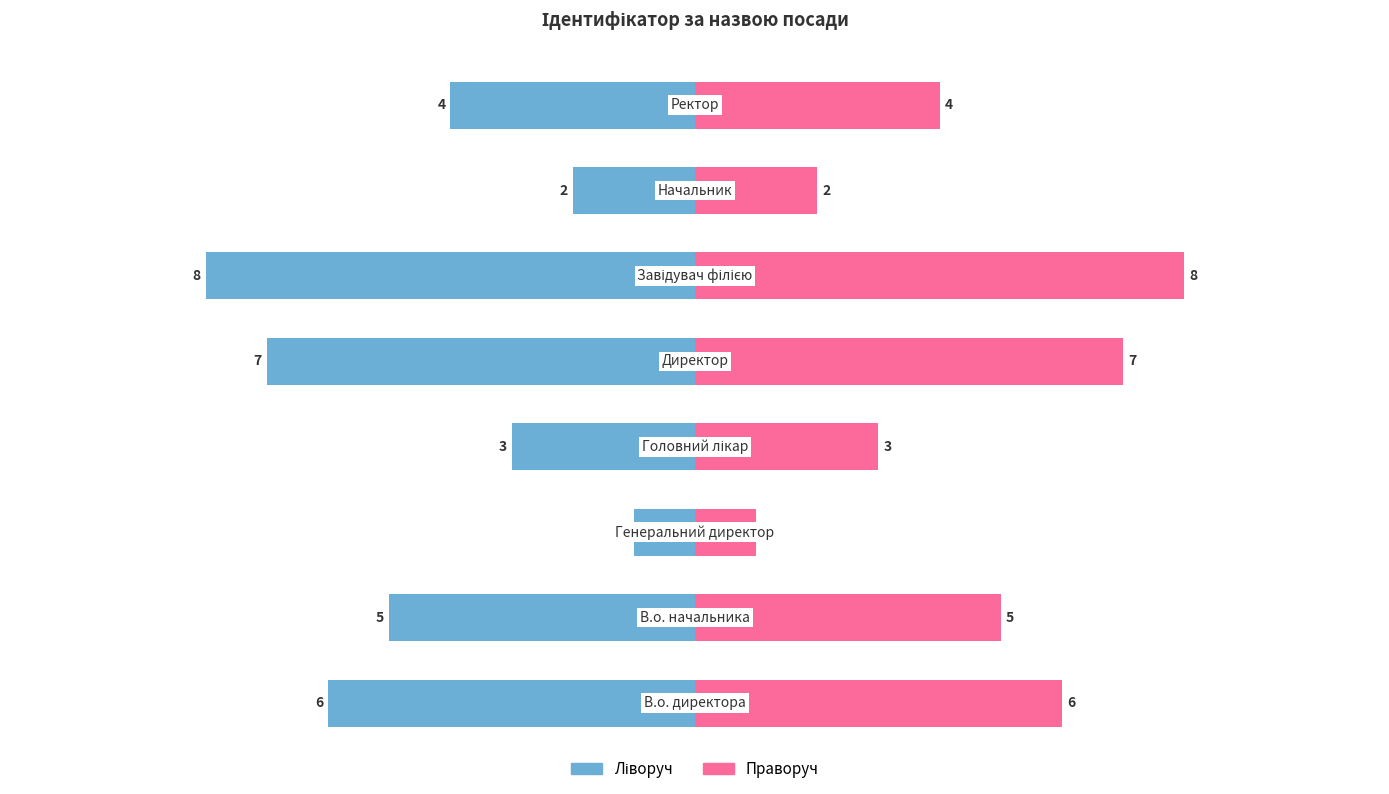

Is it true that Ідентифікатор (праворуч) equals 11 at 4?

False